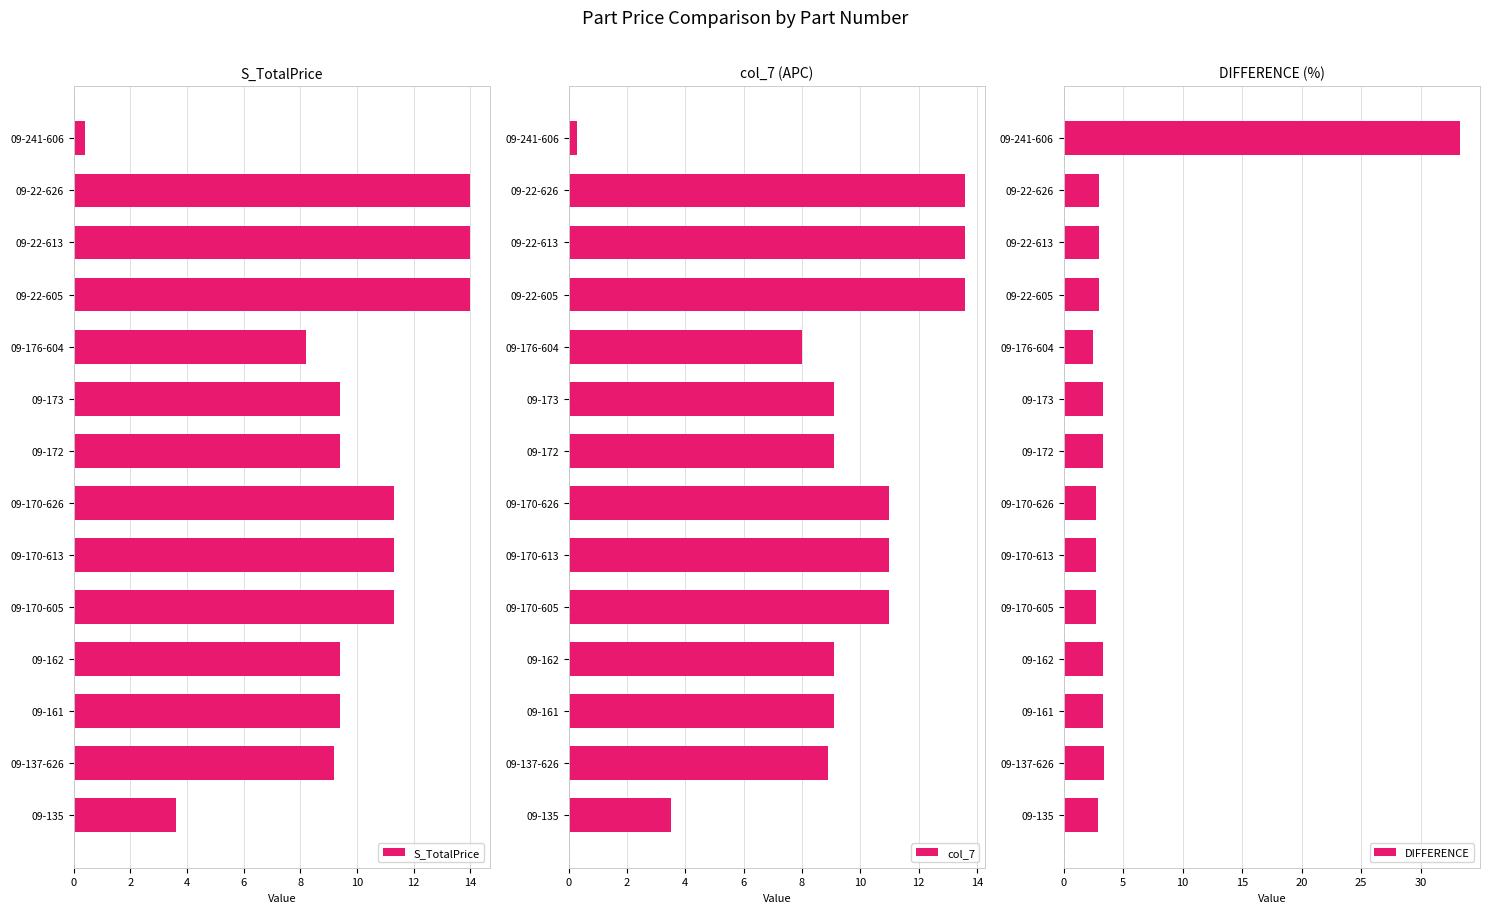

What is the maximum value for S_TotalPrice?

14.0